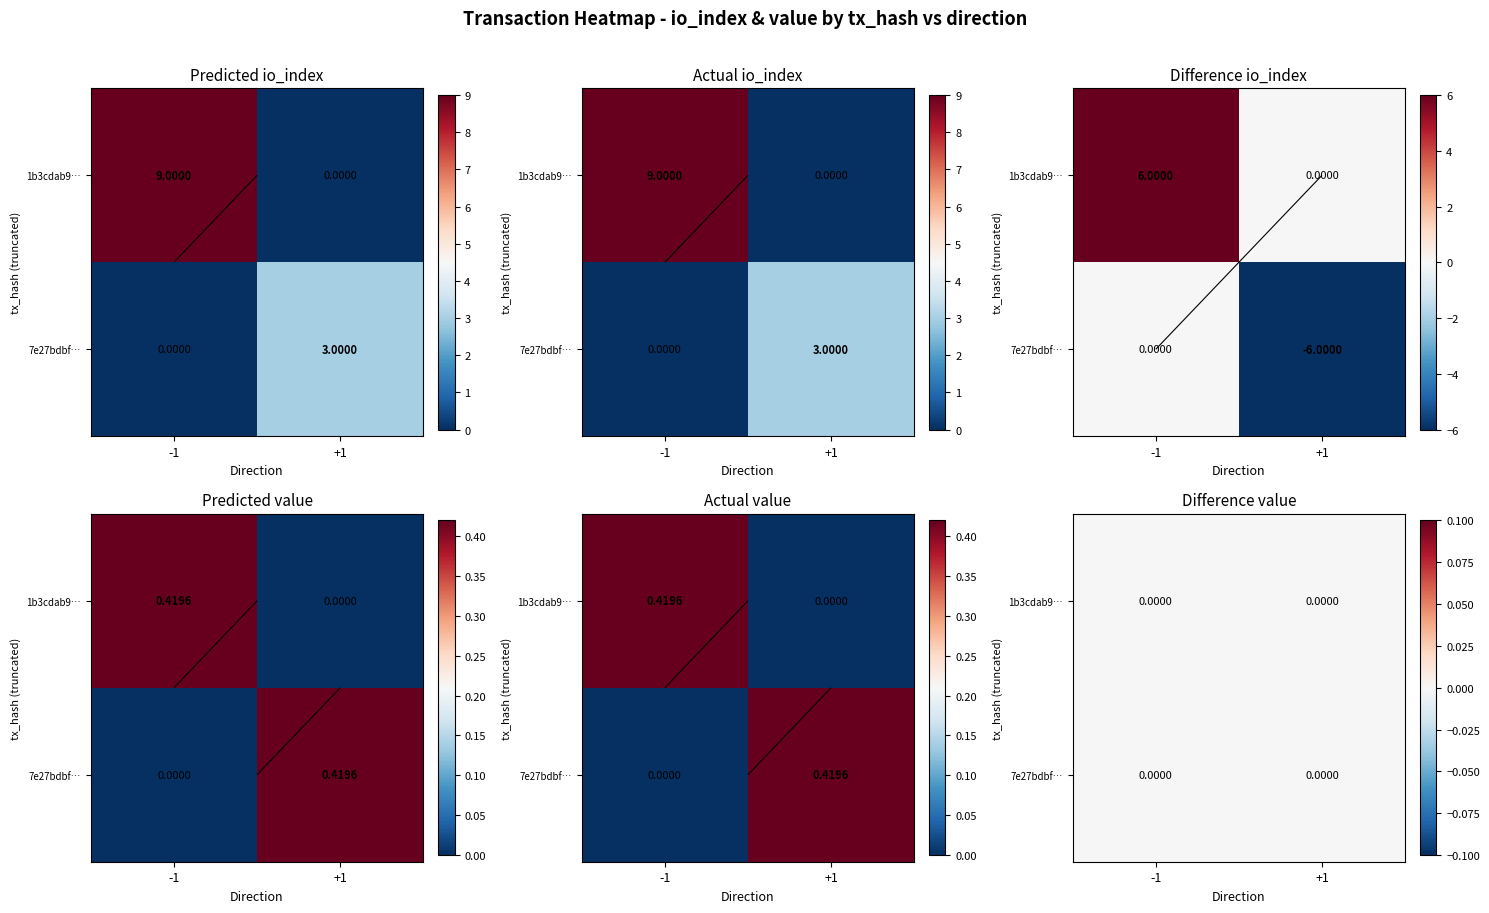

List the series in order of their overall mean, lowest first.

7e27bdbf2f86d8e1d521ca7cc24eacce4f1a702, 1b3cdab9ef7c6fa88277147121c439ff0d71661